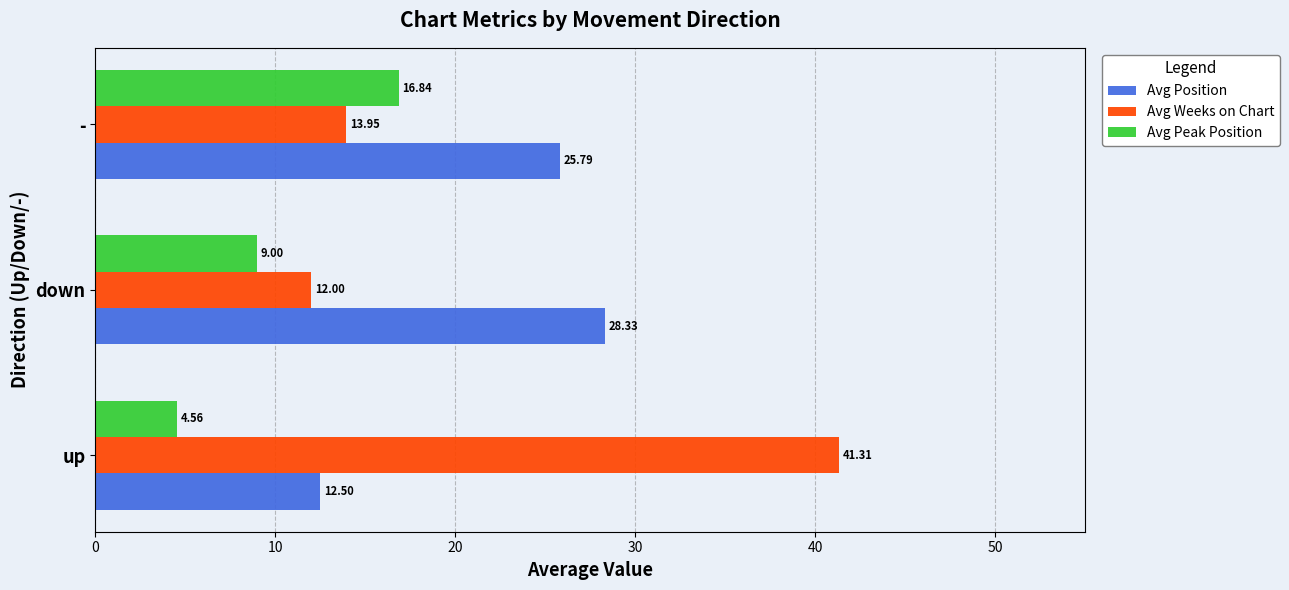

Which label corresponds to the smallest value in the chart?

up